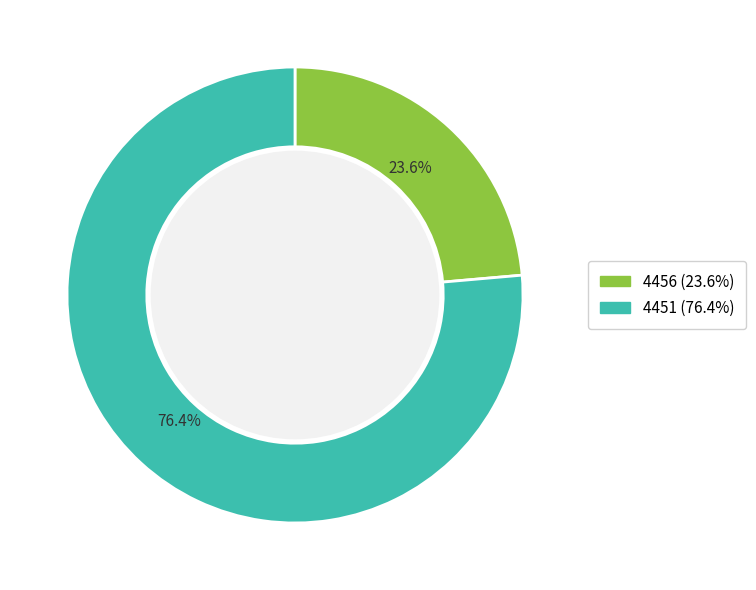

What percentage do 4451 and 4456 together represent?

100.0%